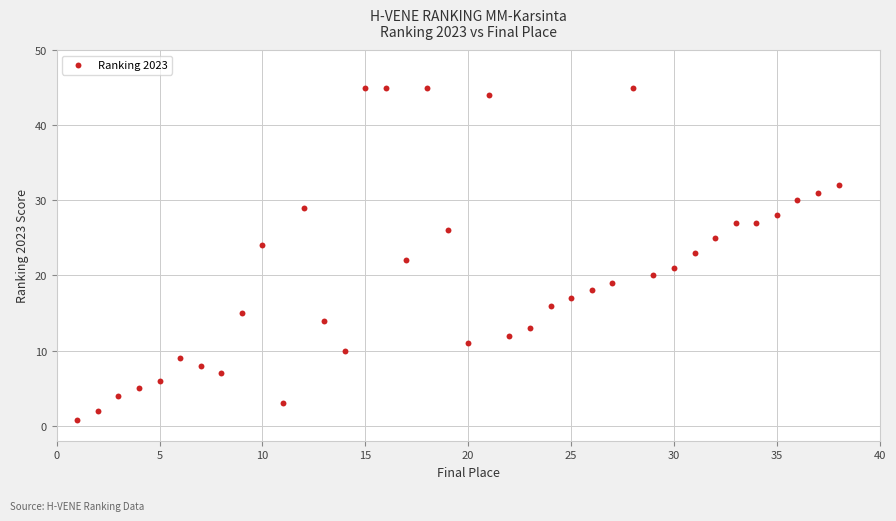

What is the range of X values (max minus min)?

37.0